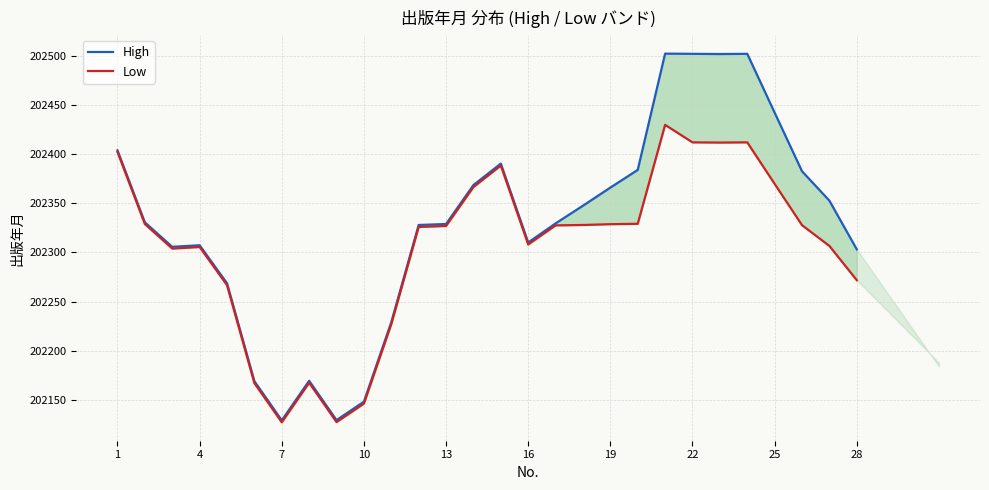

Does the chart have visible grid lines?

Yes